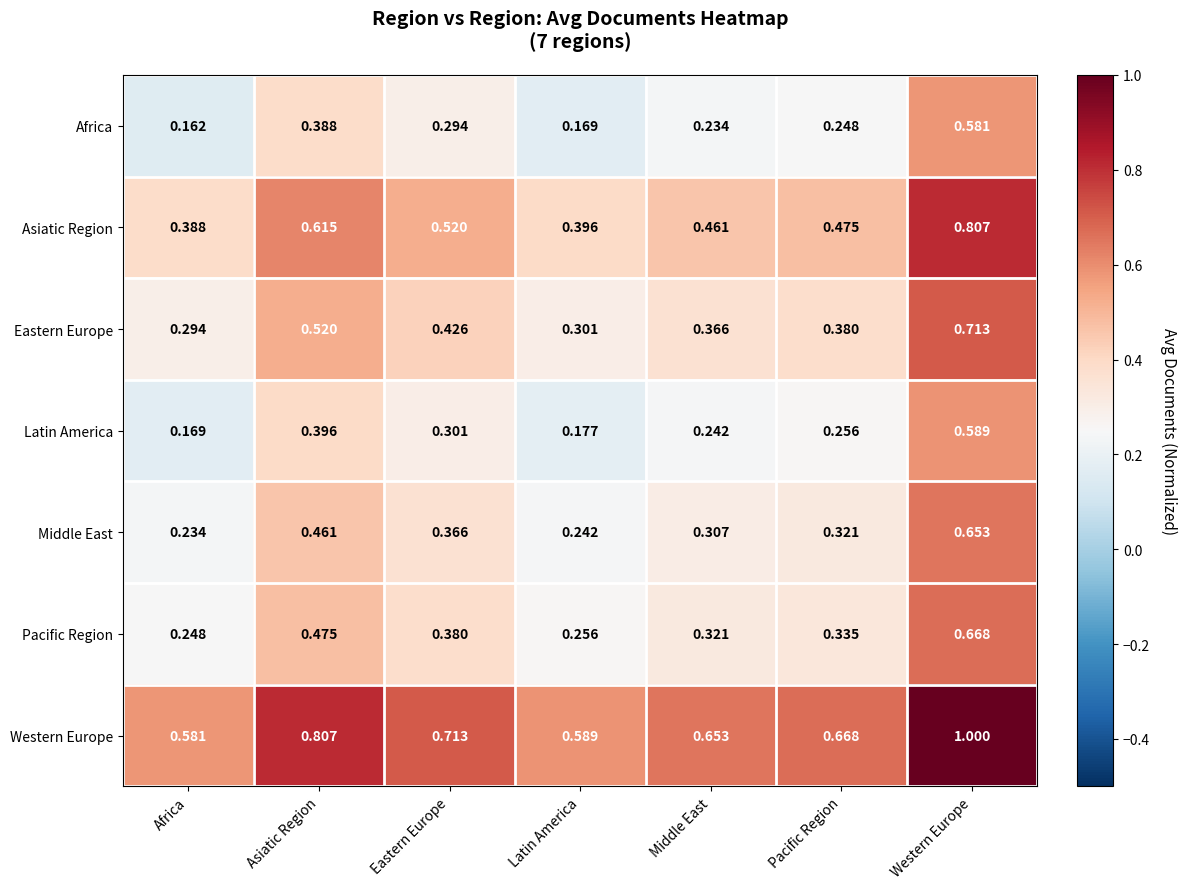

At which label is Middle East closest to 0?

Africa